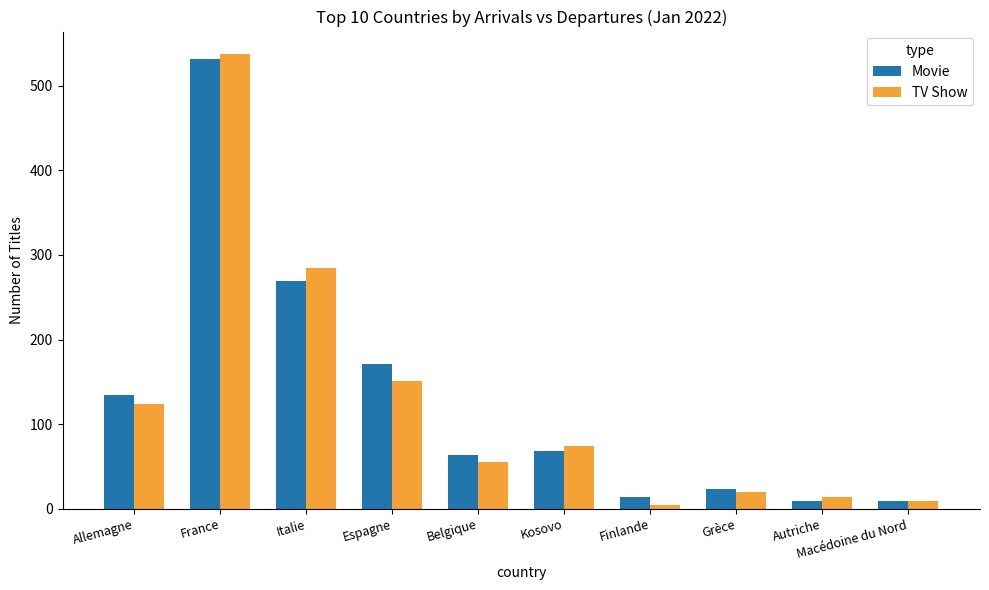

Is it true that Movie equals 9 at Autriche?

True